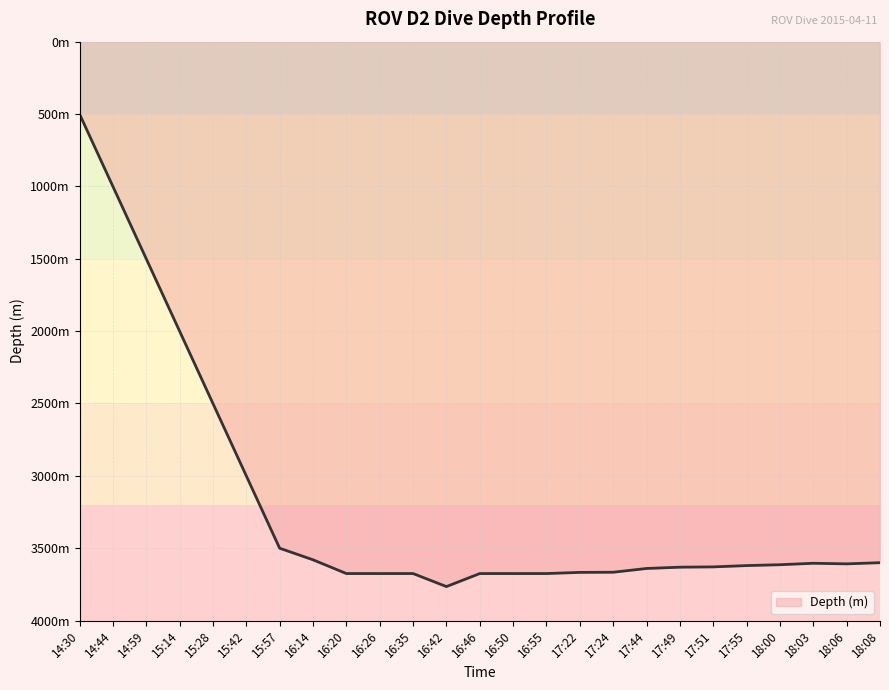

Is this an area chart (filled region under the line)?

Yes